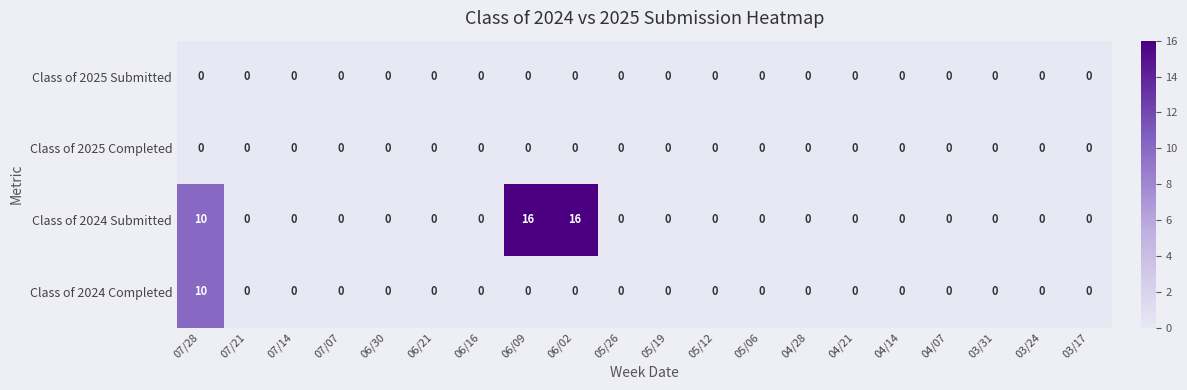

Which series has the largest range (max minus min)?

Class of 2024 Submitted